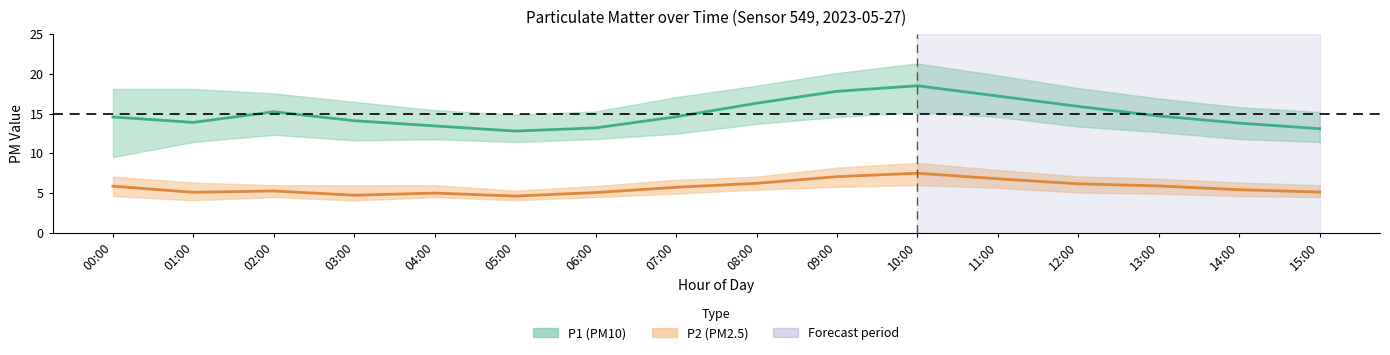

What is the label of the 14th point from the right?

02:00